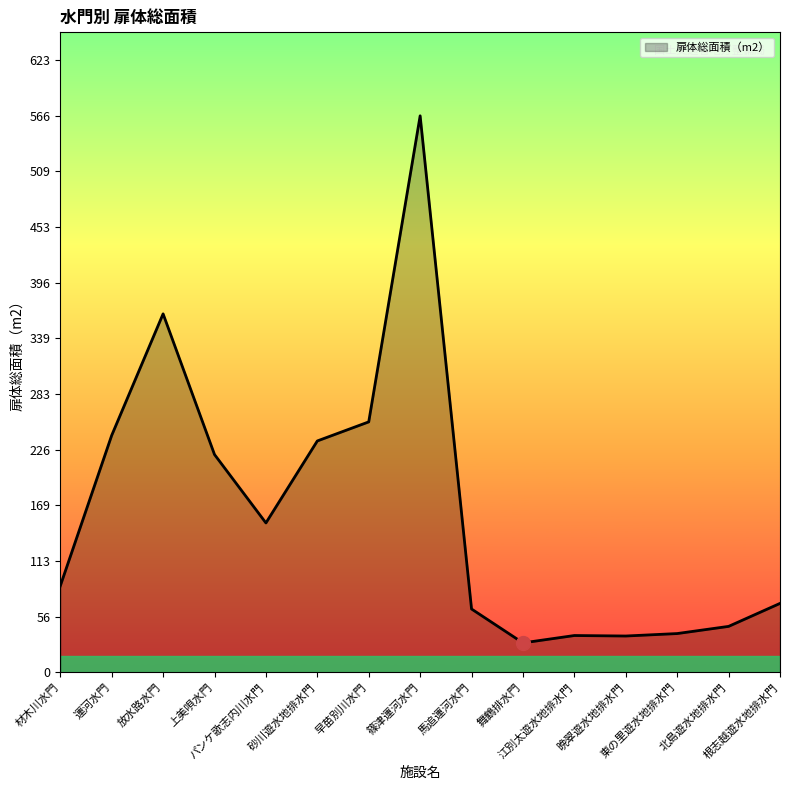

Is it true that the value at 篠津運河水門 is 566.6?

True